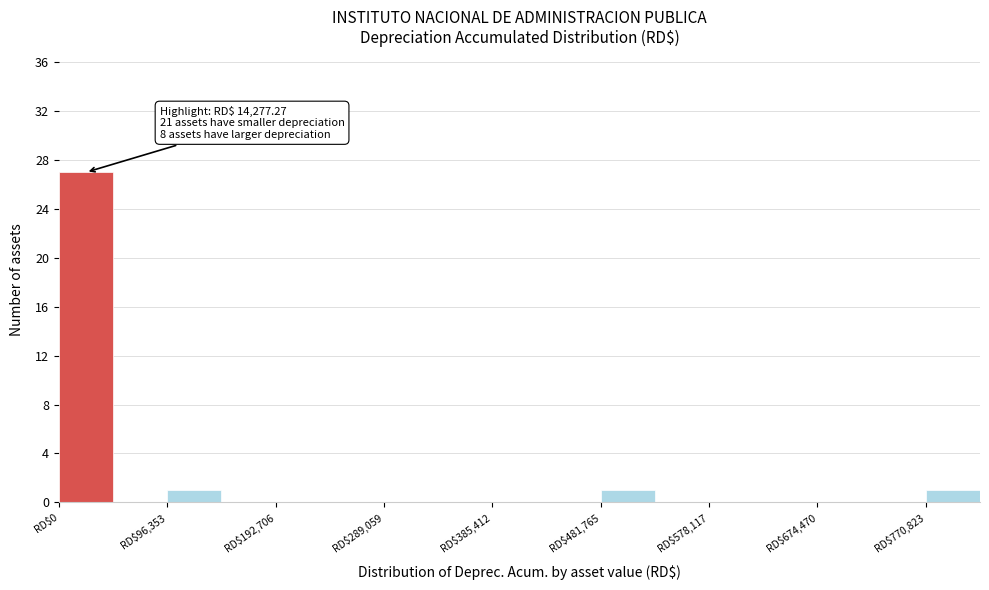

Over which range of the x-axis is the bar tallest?

0 to 50000